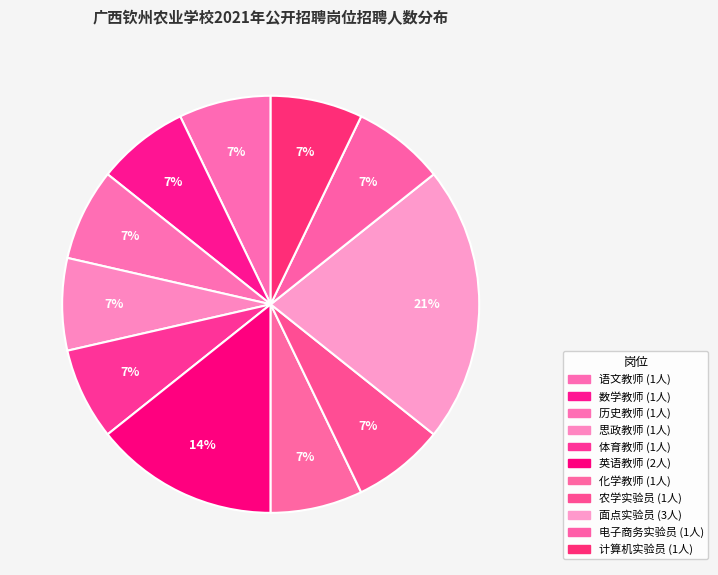

To the nearest percent, what is the difference between the 面点实验员 and 英语教师 slice percentages?

7%